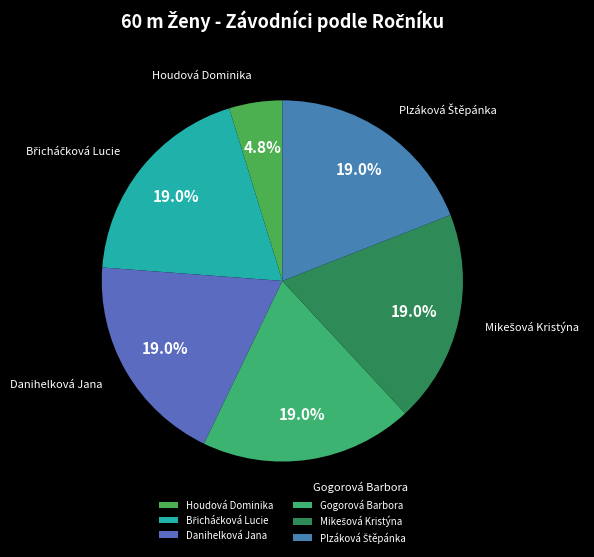

To the nearest percent, what portion does Danihelková Jana represent?

19%